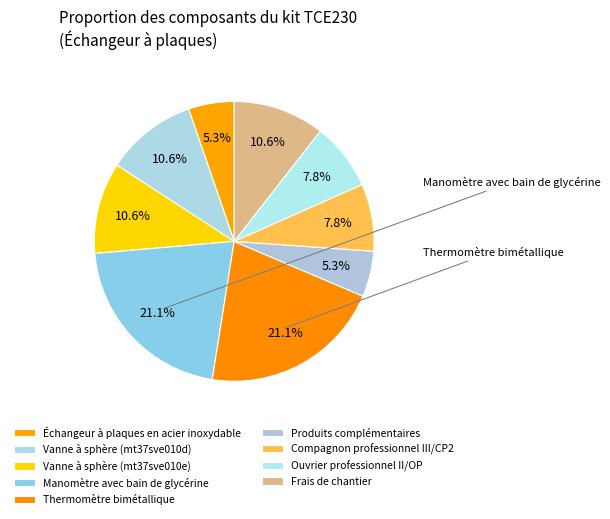

How many segments does this pie chart have?

9